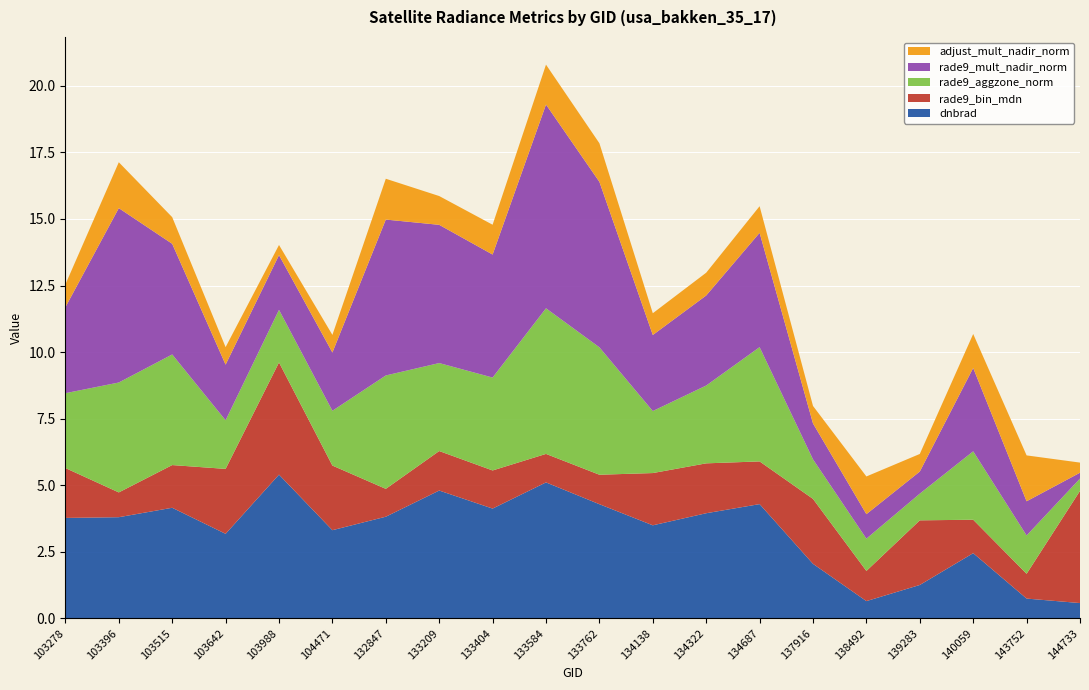

Reading left to right, extract all data points from this chart.

dnbrad: 103278=3.8	103396=3.8	103515=4.2	103642=3.2	103988=5.4	104471=3.3	132847=3.8	133209=4.8	133404=4.1	133584=5.1	133762=4.3	134138=3.5	134322=3.9	134687=4.3	137916=2.0	138492=0.6	139283=1.3	140059=2.4	143752=0.7	144733=0.6
rade9_bin_mdn: 103278=1.9	103396=0.9	103515=1.6	103642=2.4	103988=4.2	104471=2.4	132847=1.0	133209=1.5	133404=1.4	133584=1.1	133762=1.1	134138=2.0	134322=1.9	134687=1.6	137916=2.4	138492=1.1	139283=2.4	140059=1.3	143752=0.9	144733=4.2
rade9_aggzone_norm: 103278=2.8	103396=4.1	103515=4.2	103642=1.8	103988=2.0	104471=2.1	132847=4.3	133209=3.3	133404=3.5	133584=5.5	133762=4.8	134138=2.3	134322=2.9	134687=4.3	137916=1.5	138492=1.2	139283=1.0	140059=2.6	143752=1.4	144733=0.5
rade9_mult_nadir_norm: 103278=3.2	103396=6.5	103515=4.2	103642=2.1	103988=2.1	104471=2.2	132847=5.9	133209=5.2	133404=4.6	133584=7.7	133762=6.2	134138=2.9	134322=3.4	134687=4.3	137916=1.3	138492=0.9	139283=0.8	140059=3.1	143752=1.3	144733=0.2
adjust_mult_nadir_norm: 103278=0.9	103396=1.7	103515=1.0	103642=0.7	103988=0.4	104471=0.7	132847=1.5	133209=1.1	133404=1.1	133584=1.5	133762=1.4	134138=0.8	134322=0.9	134687=1.0	137916=0.7	138492=1.4	139283=0.7	140059=1.3	143752=1.7	144733=0.4